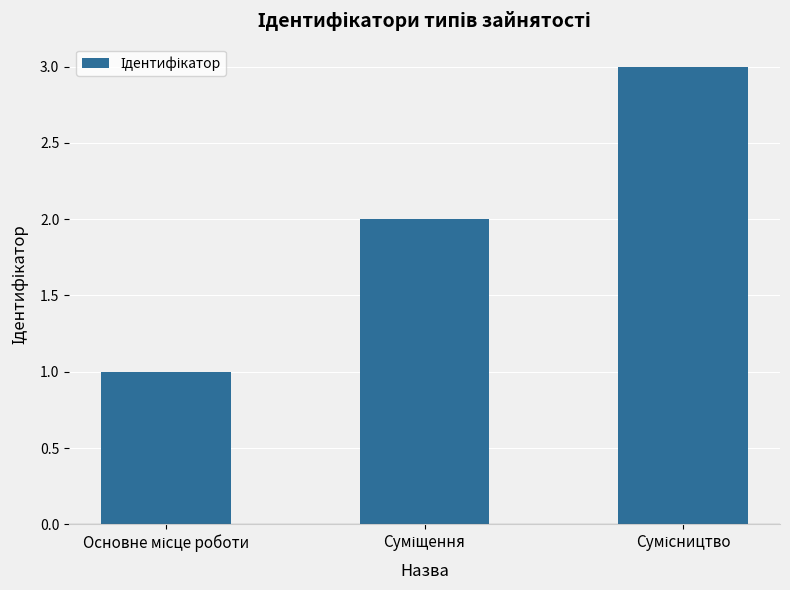

What is the maximum value shown in the chart?

3